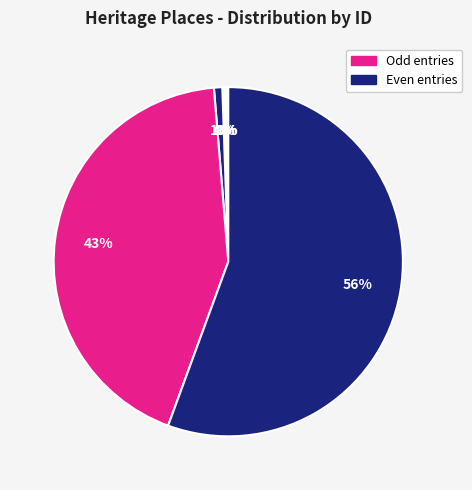

To the nearest percent, what is the average slice percentage?

17%